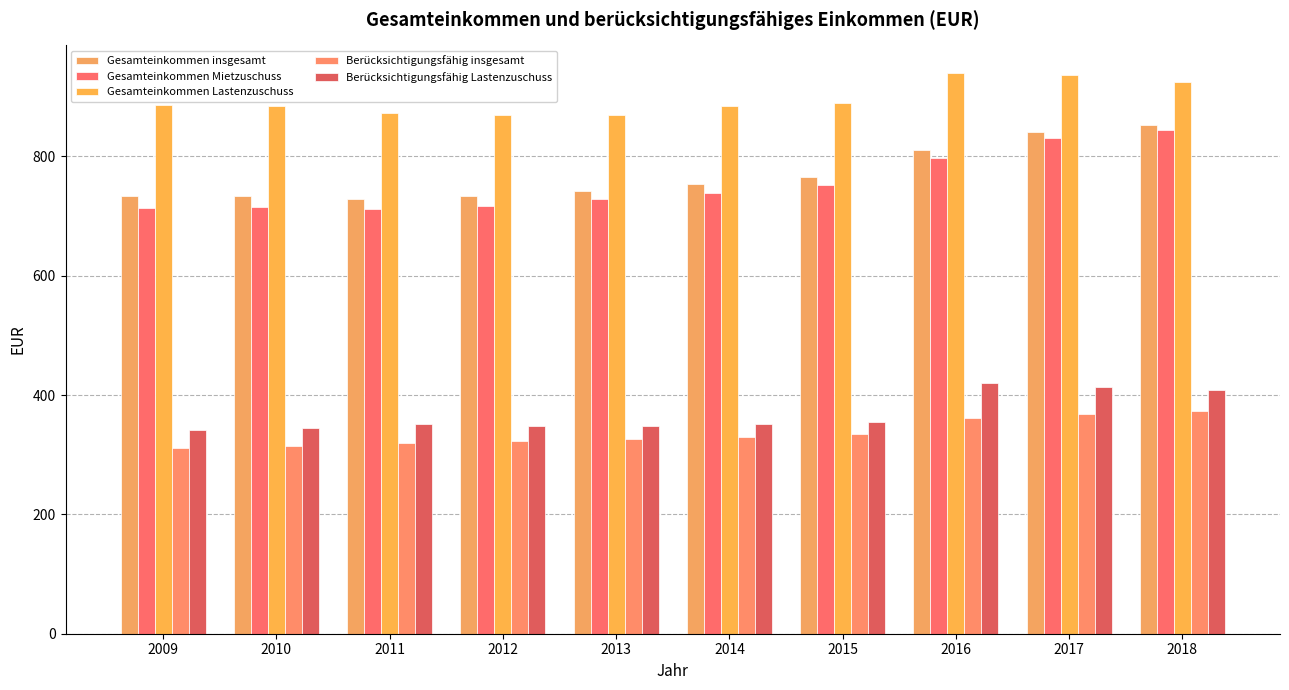

Reading right to left, list all the values displayed in this chart.

Gesamteinkommen insgesamt: 2018=852	2017=840	2016=811	2015=765	2014=753	2013=742	2012=733	2011=728	2010=734	2009=733
Gesamteinkommen Mietzuschuss: 2018=845	2017=830	2016=798	2015=752	2014=739	2013=728	2012=717	2011=712	2010=715	2009=713
Gesamteinkommen Lastenzuschuss: 2018=924	2017=937	2016=939	2015=889	2014=885	2013=869	2012=869	2011=873	2010=885	2009=886
Berücksichtigungsfähig insgesamt: 2018=373	2017=368	2016=361	2015=335	2014=330	2013=326	2012=323	2011=320	2010=315	2009=312
Berücksichtigungsfähig Lastenzuschuss: 2018=408	2017=413	2016=420	2015=355	2014=352	2013=348	2012=348	2011=351	2010=345	2009=342